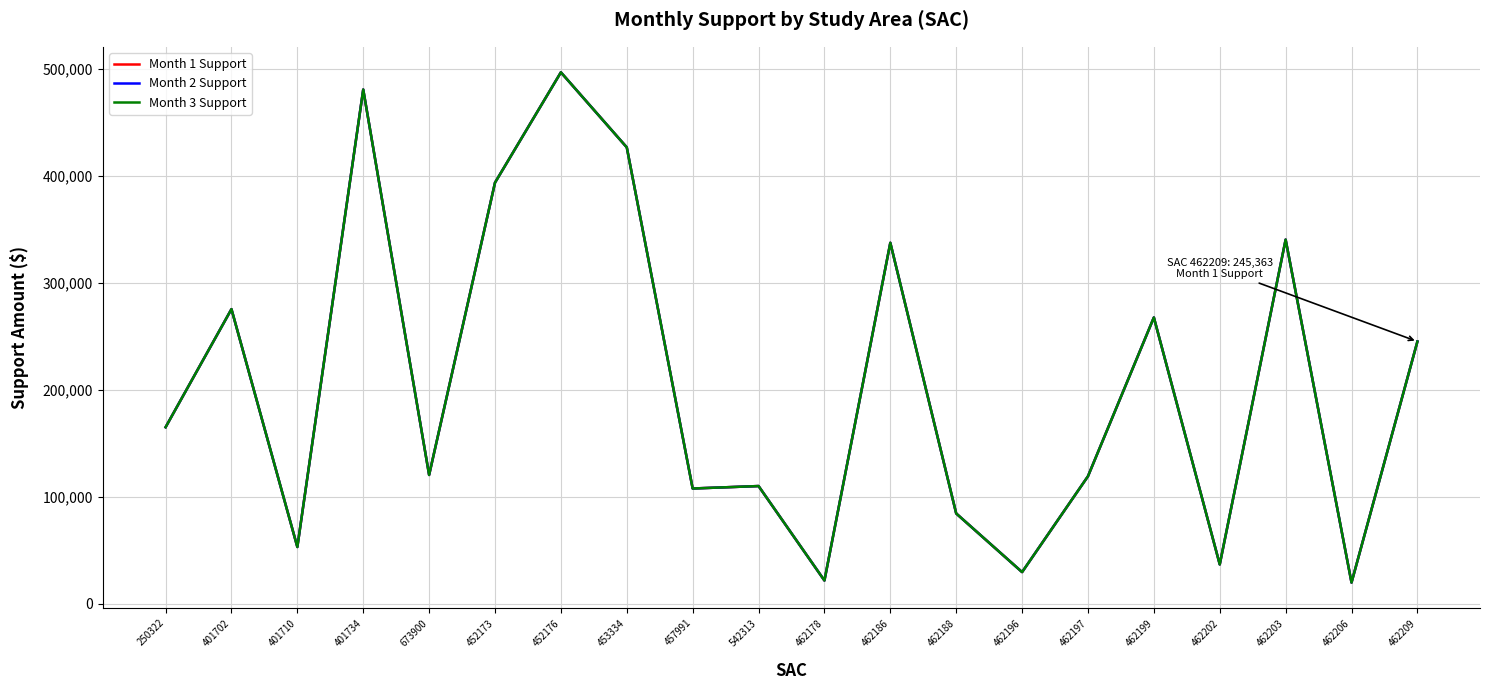

Reading left to right, what are all the values shown in this chart?

Month 1 Support: 250322=165210.8	401702=275673.6	401710=53195.4	401734=481042.8	673900=120575.5	452173=393986.1	452176=497162.8	453334=426975.4	457991=107895.8	542313=110191.9	462178=21826.3	462186=337706.9	462188=84544.9	462196=29711.7	462197=119360.4	462199=267874.2	462202=36892.6	462203=340678.8	462206=19925.3	462209=245363.5
Month 2 Support: 250322=165210.8	401702=275673.6	401710=53195.4	401734=481042.8	673900=120575.5	452173=393986.1	452176=497162.8	453334=426975.4	457991=107895.8	542313=110191.9	462178=21826.3	462186=337706.9	462188=84544.9	462196=29711.7	462197=119360.4	462199=267874.2	462202=36892.6	462203=340678.8	462206=19925.3	462209=245363.5
Month 3 Support: 250322=165210.8	401702=275673.6	401710=53195.4	401734=481042.8	673900=120575.5	452173=393986.1	452176=497162.8	453334=426975.4	457991=107895.8	542313=110191.9	462178=21826.3	462186=337706.9	462188=84544.9	462196=29711.7	462197=119360.4	462199=267874.2	462202=36892.6	462203=340678.8	462206=19925.3	462209=245363.5